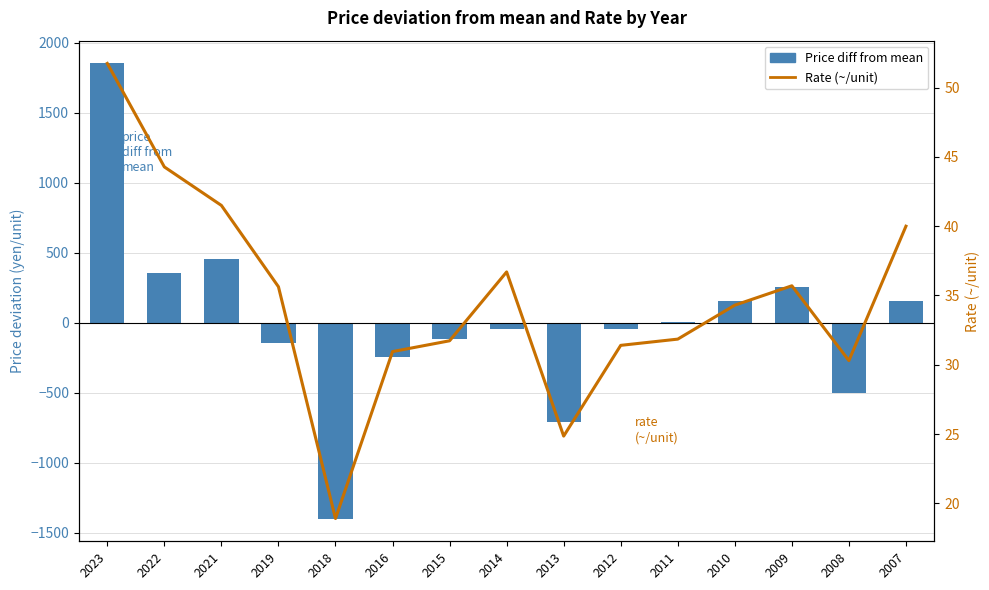

Reading left to right, extract all data points from this chart.

Price diff from mean: 1851.8	351.8	451.8	-148.2	-1398.2	-248.2	-115.2	-48.2	-708.2	-48.2	1.8	151.8	251.8	-498.2	151.8
Rate (~/unit): 51.8	44.3	41.5	35.6	18.9	30.9	31.7	36.7	24.9	31.4	31.9	34.3	35.7	30.3	40.0